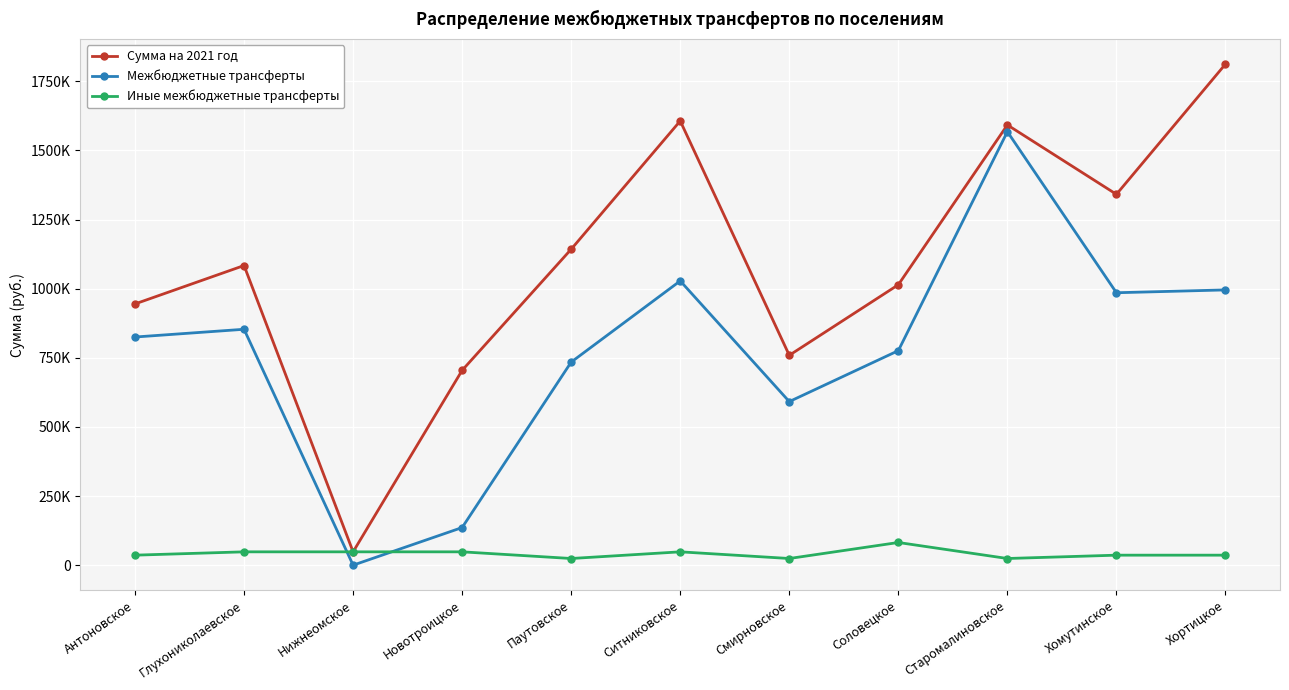

Rank the series at Нижнеомское from lowest to highest value.

Межбюджетные трансферты, Сумма на 2021 год, Иные межбюджетные трансферты